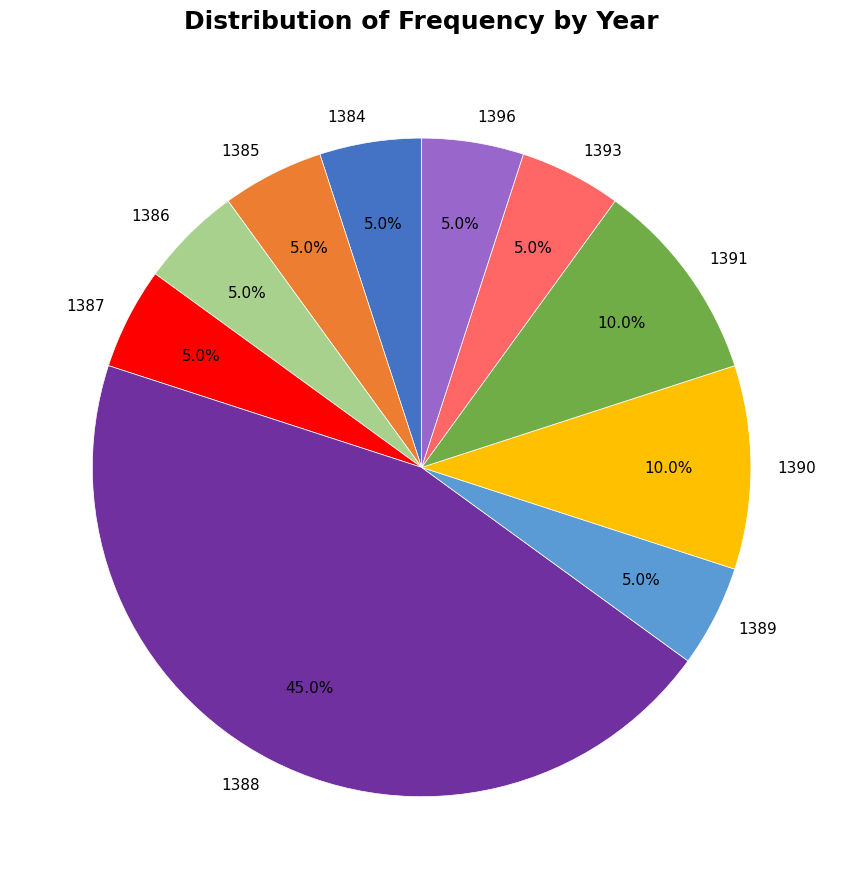

To the nearest percent, what portion does 1384 represent?

5%